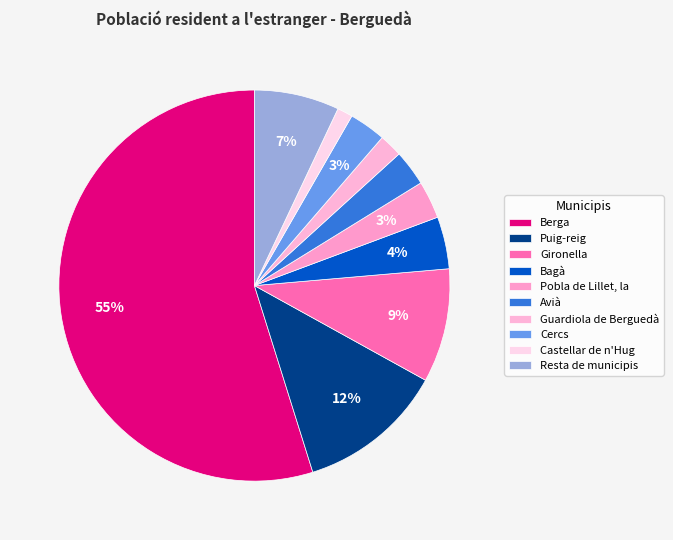

What percentage is the Guardiola de Berguedà slice, to the nearest percent?

2%